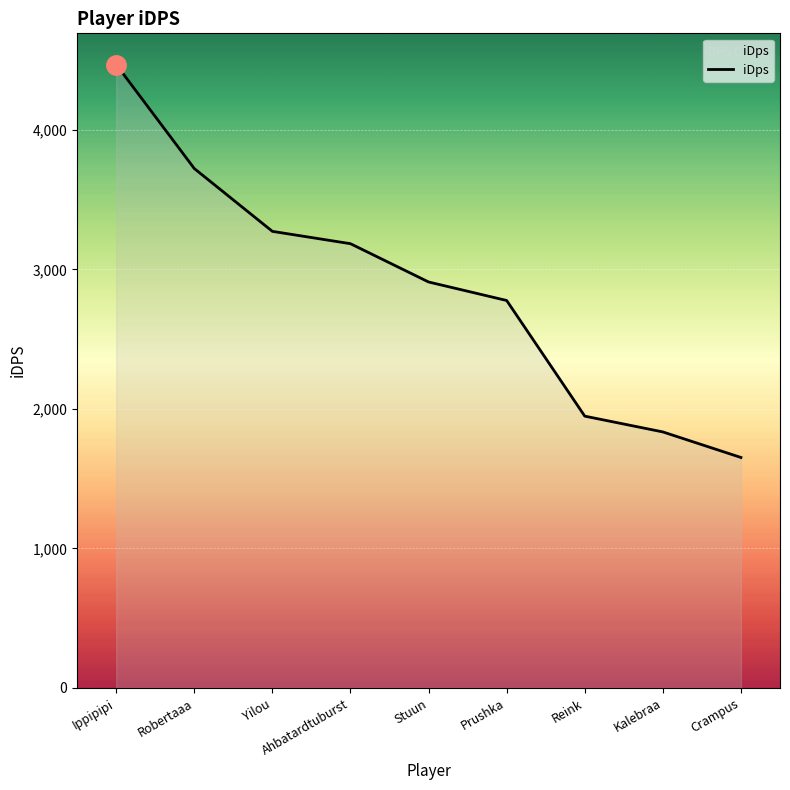

Rank the categories by value from lowest to highest.

Crampus, Kalebraa, Reink, Prushka, Stuun, Ahbatardtuburst, Yilou, Robertaaa, Ippipipi